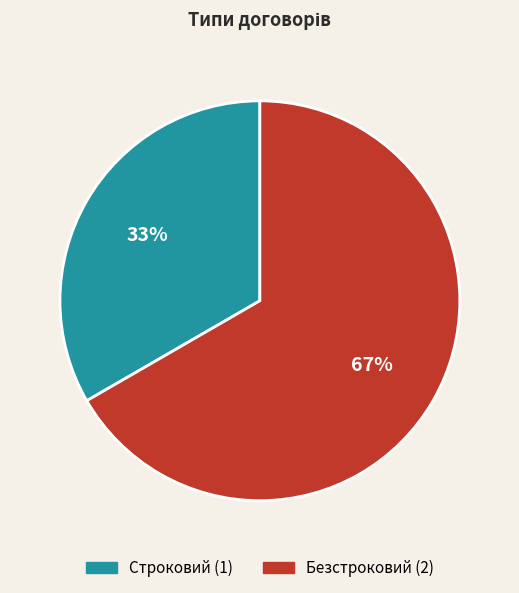

Is it true that Безстроковий is 72% of the pie?

False